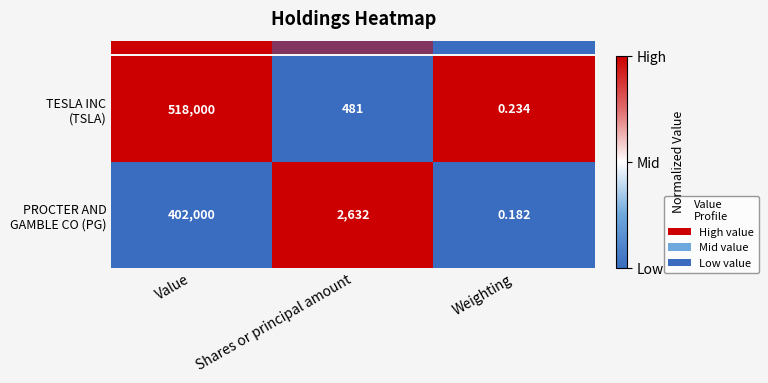

At which category is the sum across all series the highest?

Value